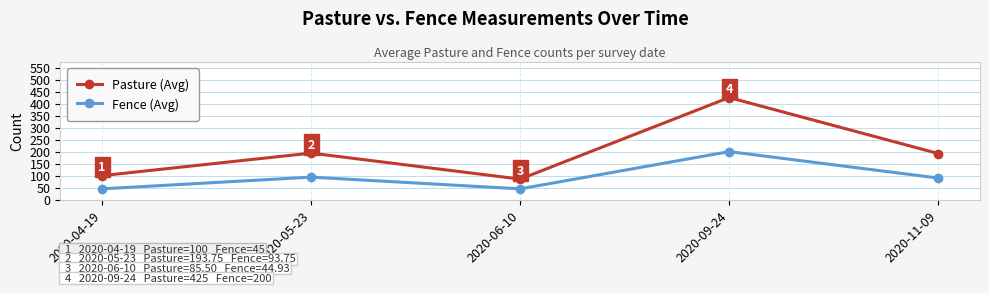

Which series has the largest range (max minus min)?

Pasture (Avg)